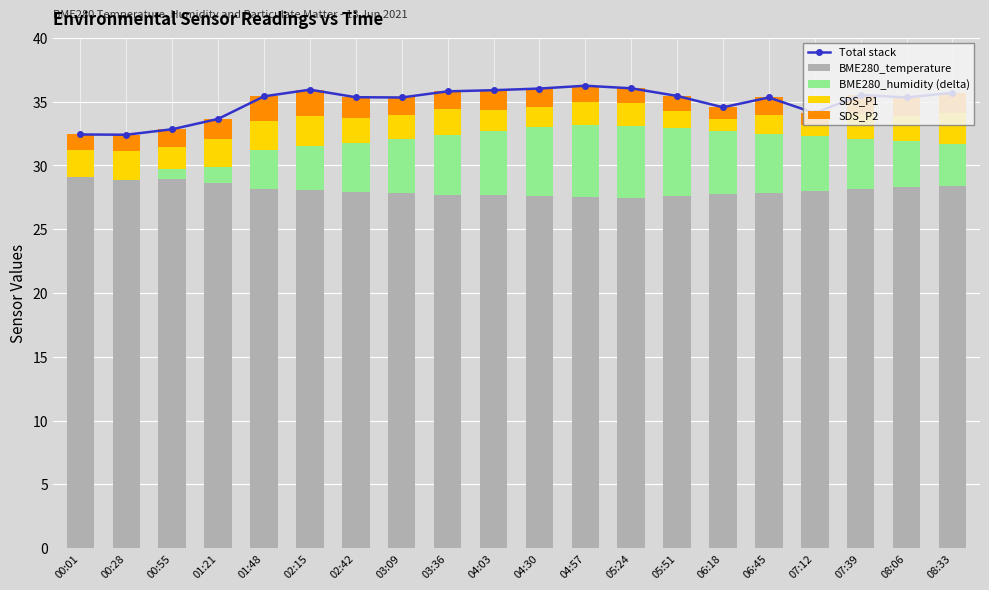

List the labels in order of BME280_humidity (delta) value, smallest first.

00:28, 00:01, 00:55, 01:21, 01:48, 08:33, 02:15, 08:06, 02:42, 07:39, 03:09, 07:12, 06:45, 03:36, 06:18, 04:03, 05:51, 04:30, 05:24, 04:57